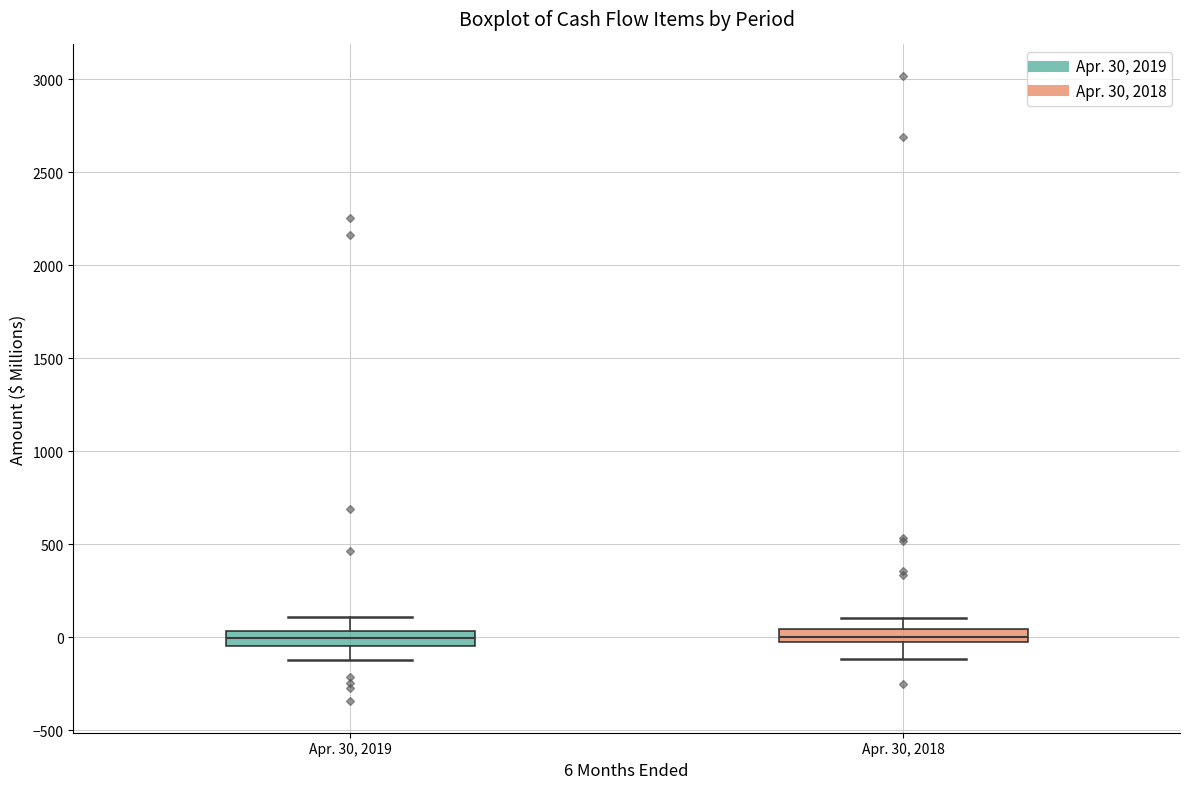

Where is the upper edge of the box for Apr. 30, 2018 on the y-axis? The values are not printed on the chart, so give them approximately, as read against the axis.

50